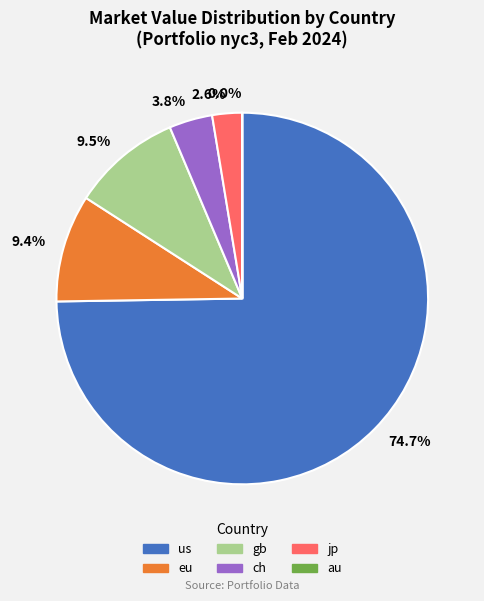

Does any single category account for the majority?

Yes